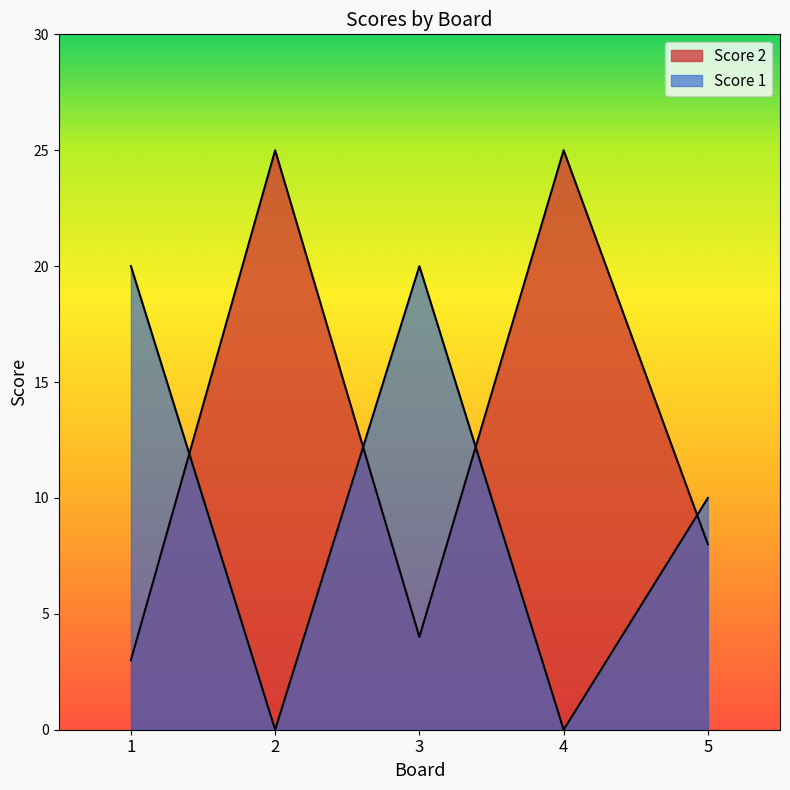

What is the total value across all series at 4?

25